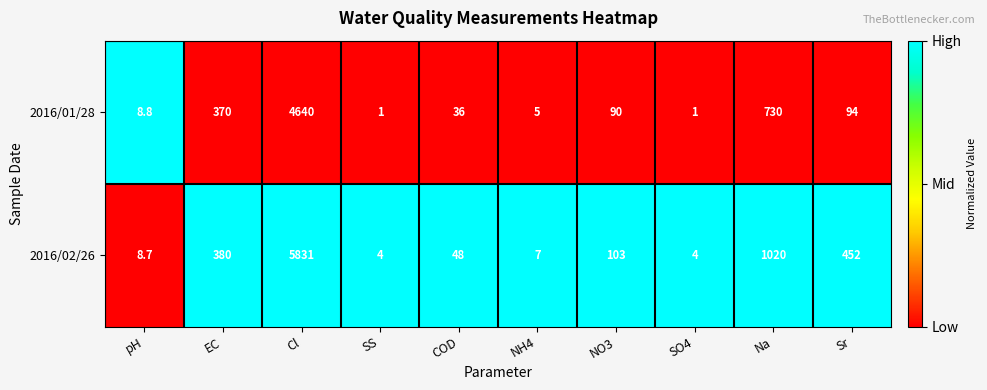

Rank the series by their average value, from highest to lowest.

2016/02/26, 2016/01/28